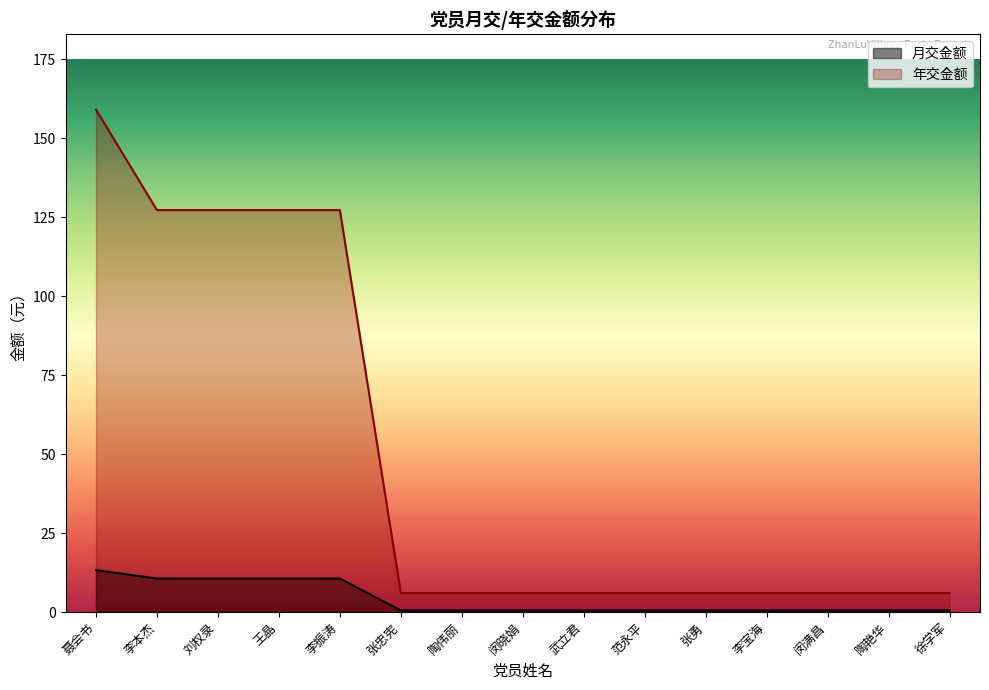

How many data points does each series have?

15